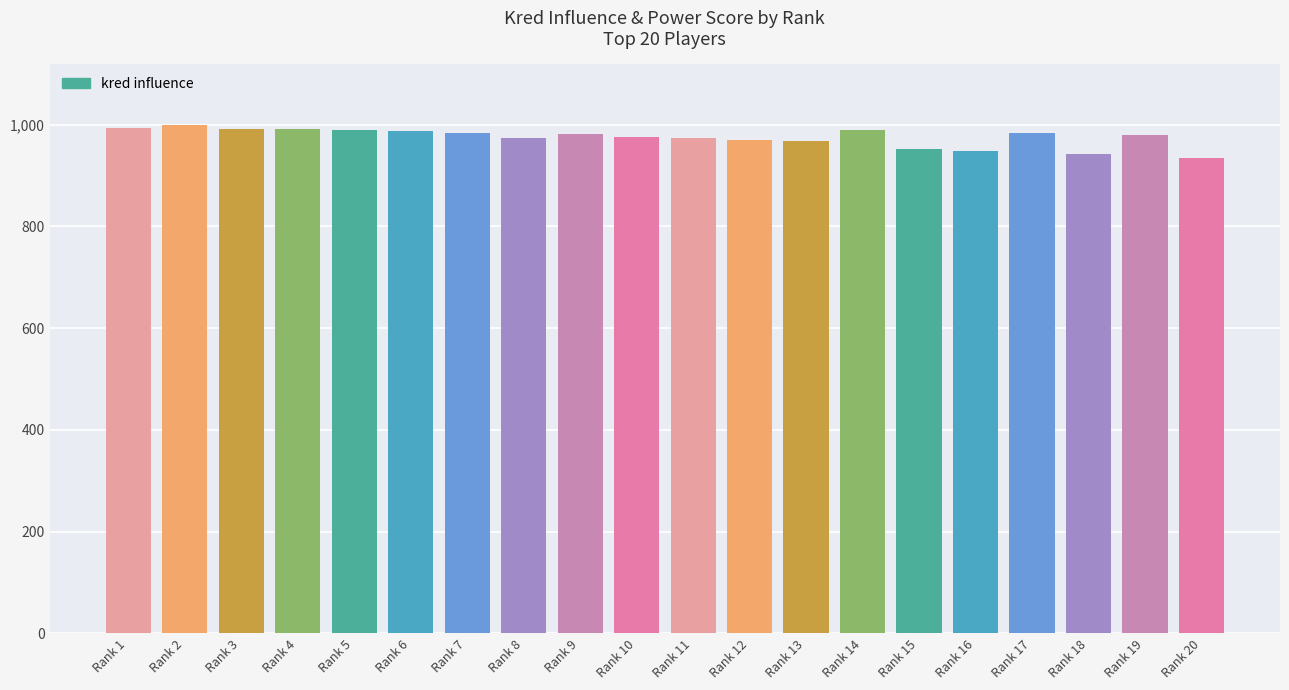

What is the value of the 13th bar from the left?

968